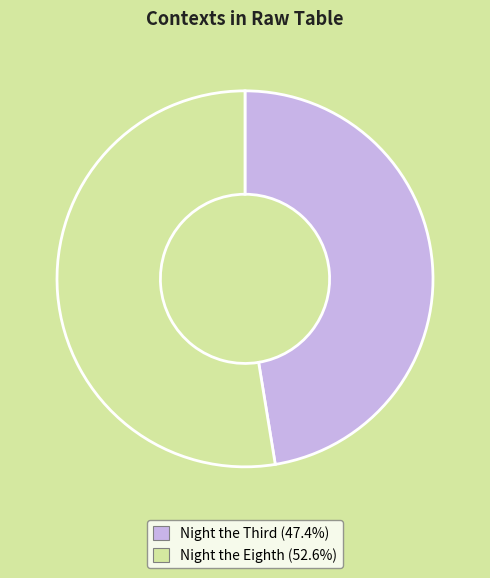

Which category has the biggest portion of the pie?

Night the Eighth